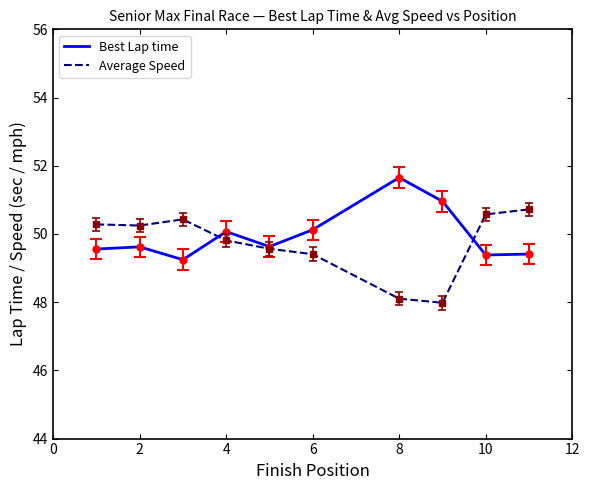

What is the maximum value for Average Speed?

50.7